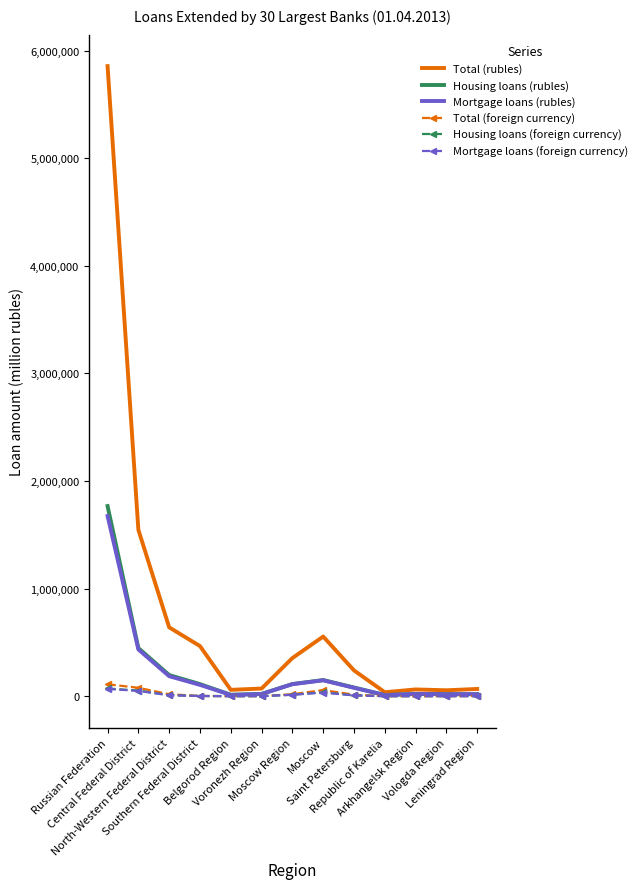

What is the highest value of the Housing loans (rubles) series?

1766779